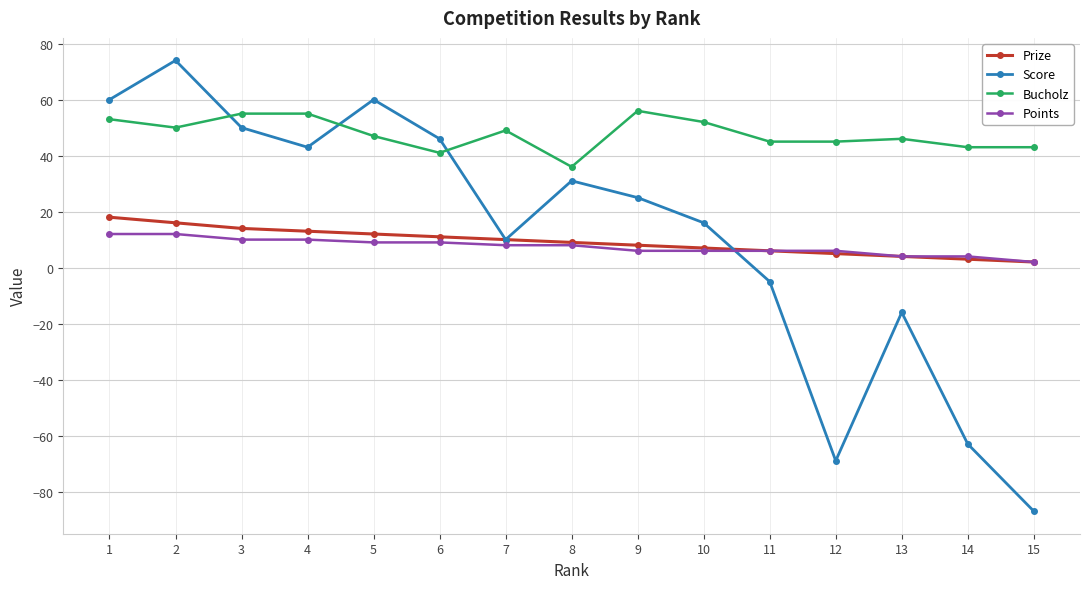

True or false: Bucholz and Points cross at least once.

False